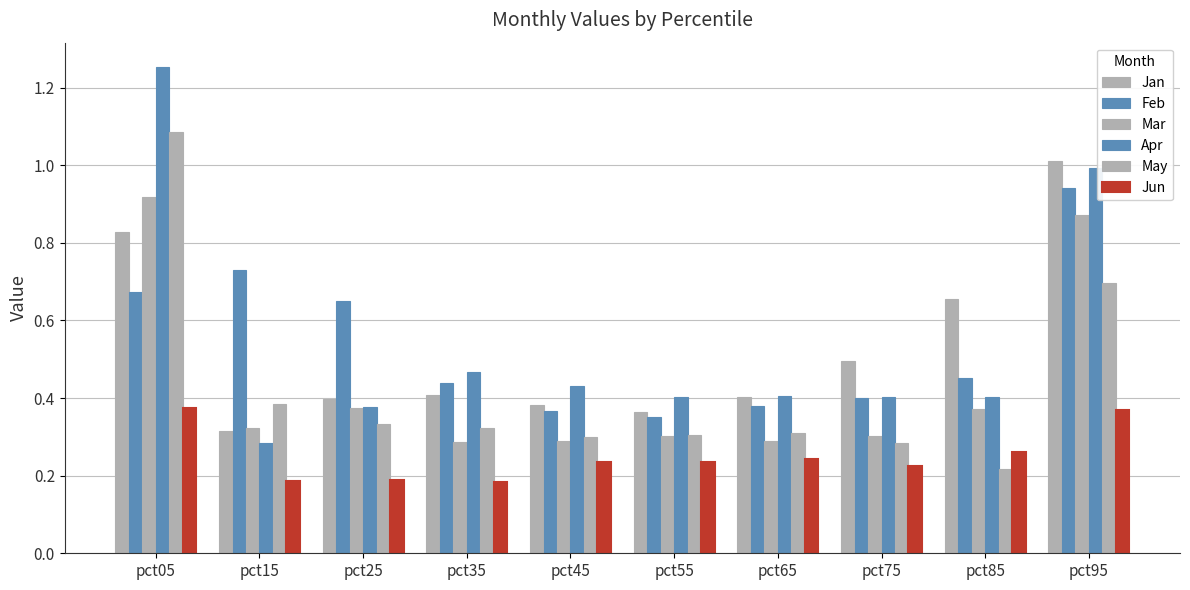

The value of Jun at pct25 is 0.1. True or false?

False